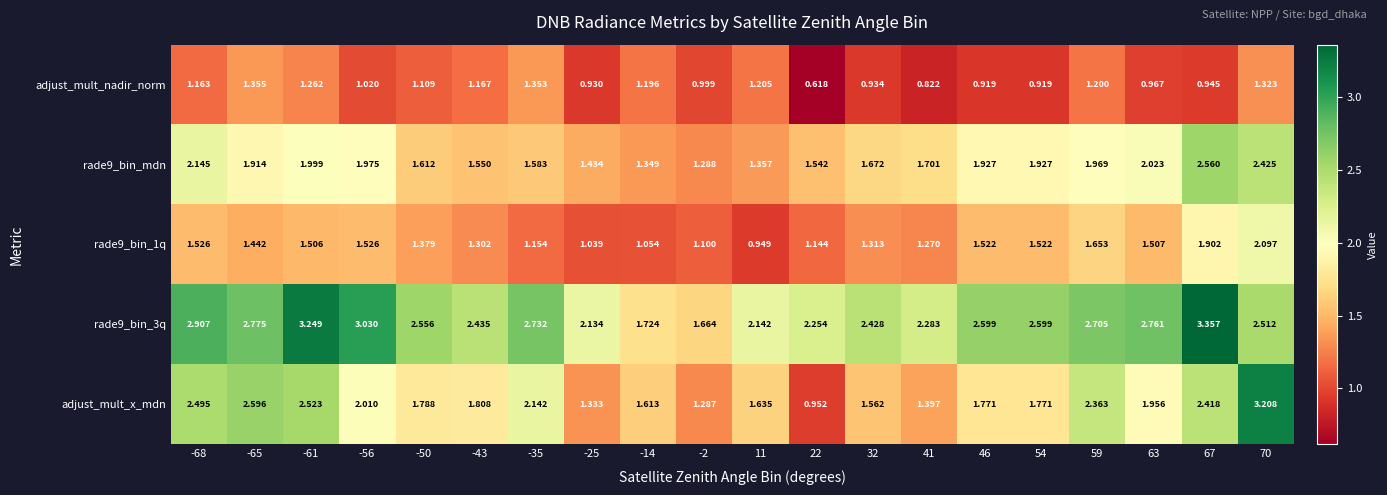

Between 46 and 59, which series saw the biggest shift?

adjust_mult_x_mdn